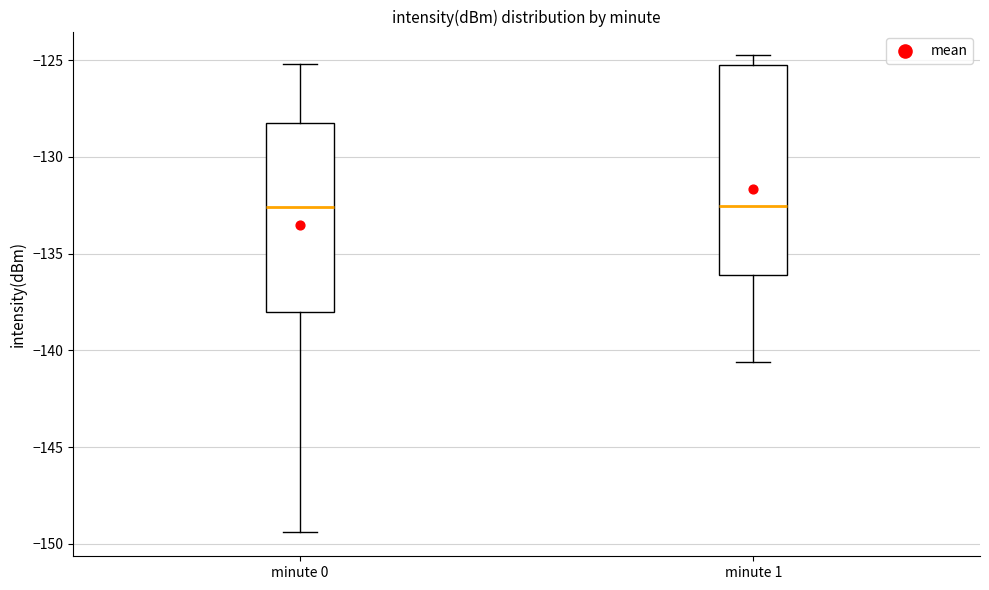

Reading left to right, read every box against the y-axis: the position of its median line, the range the box covers, and the ends of its whiskers. The values are not printed on the chart, so give them approximately, as read against the axis.

minute 0: median -132.5, box -138.0 to -128.5, whiskers -149.5 to -125.0
minute 1: median -132.5, box -136.0 to -125.0, whiskers -140.5 to -125.0 (just above the box's upper edge)